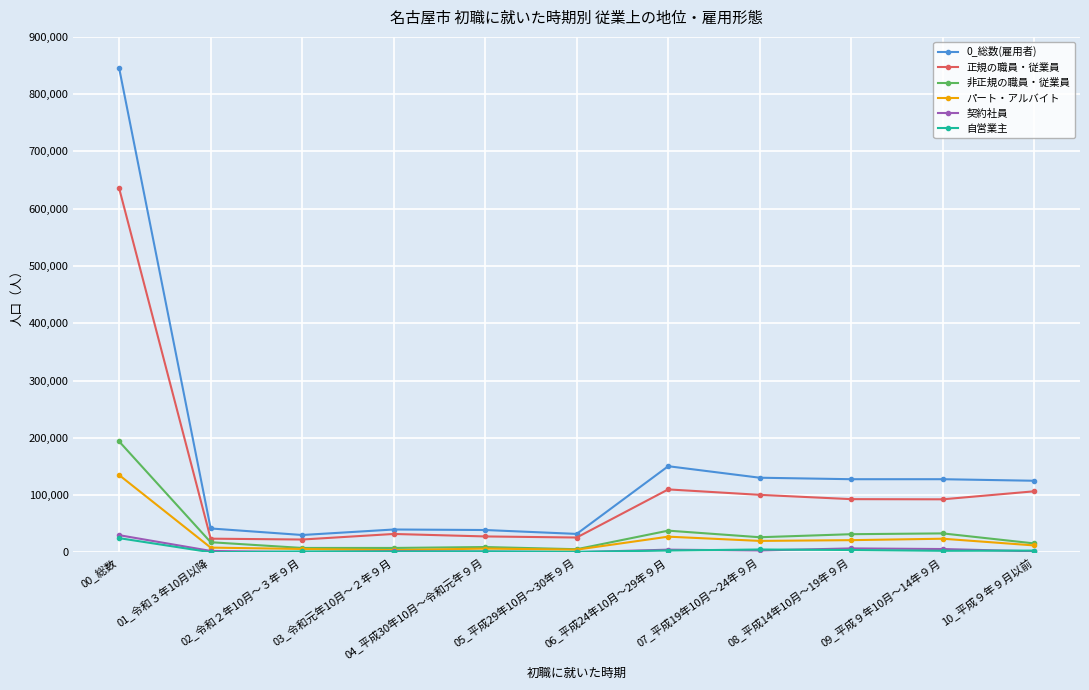

What is the spread (max minus min) of values at 01_令和３年10月以降?

41500